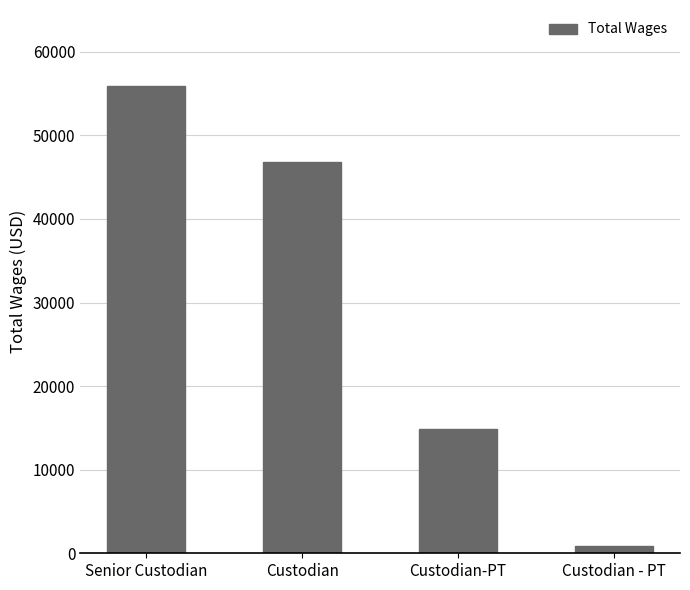

Where does the data first go above 46871?

Senior Custodian